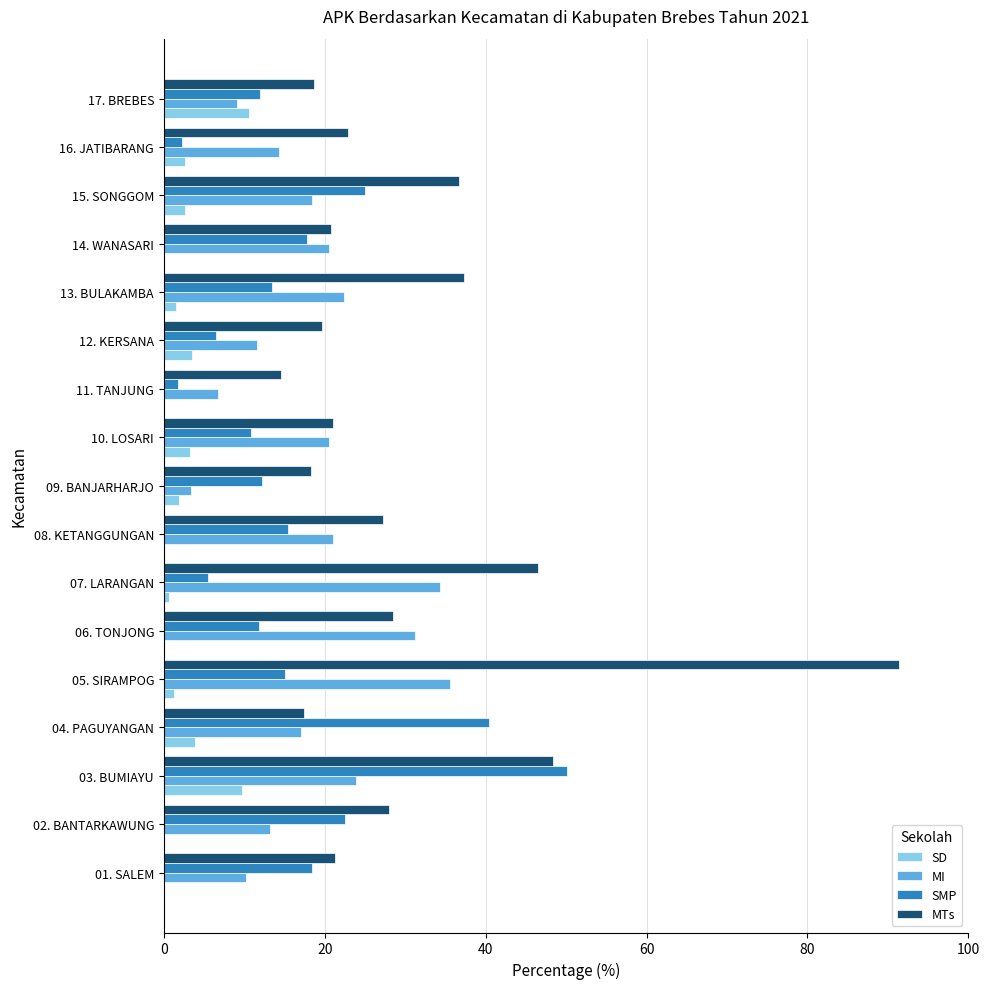

Between 14. WANASARI and 15. SONGGOM, which series saw the biggest shift?

MTs